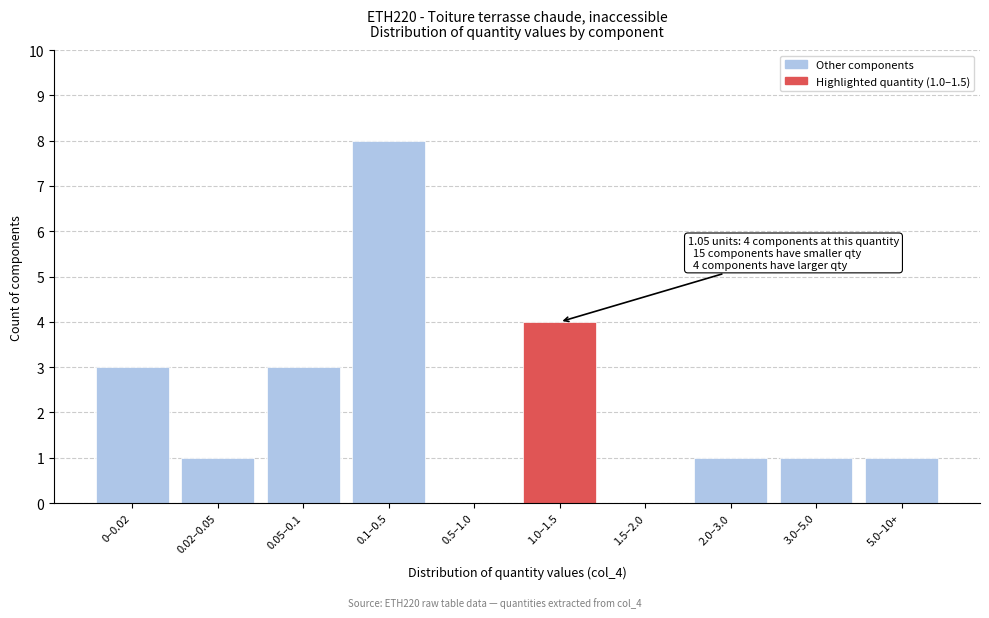

Reading left to right, list all the values displayed in this chart.

0–0.02=3	0.02–0.05=1	0.05–0.1=3	0.1–0.5=8	0.5–1.0=0	1.0–1.5=4	1.5–2.0=0	2.0–3.0=1	3.0–5.0=1	5.0–10+=1